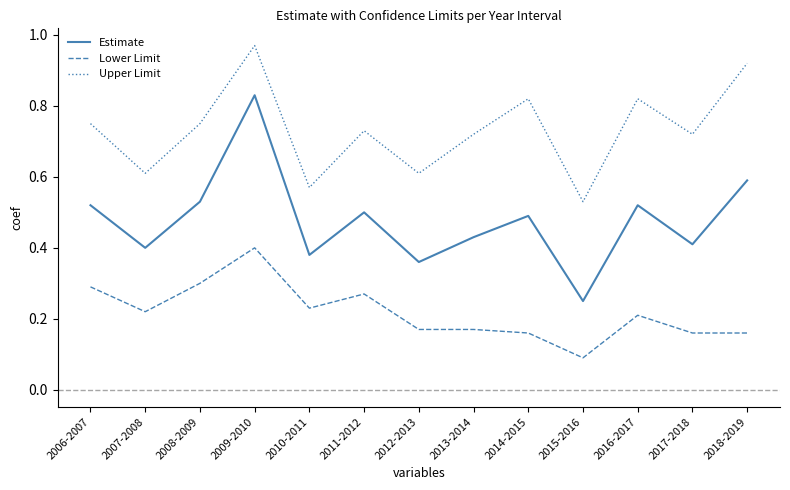

At which category does the chart reach its minimum across all series?

2015-2016